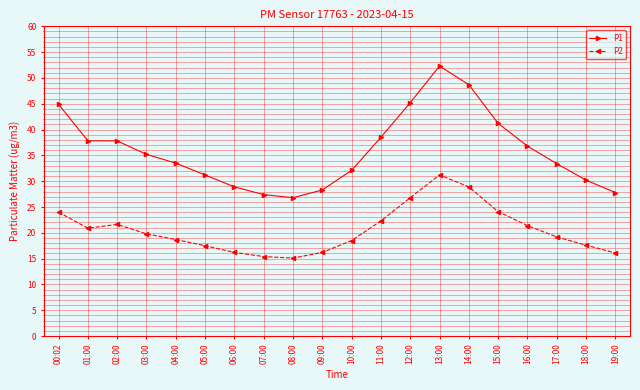

What is the maximum value shown in the chart?

52.3